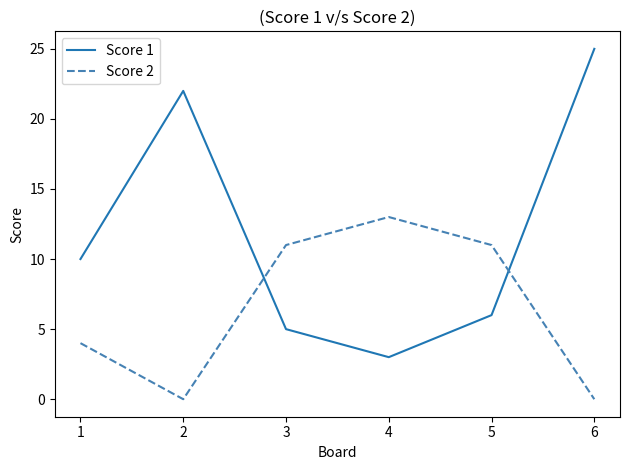

Reading left to right, what are all the values shown in this chart?

Score 1: 1=10	2=22	3=5	4=3	5=6	6=25
Score 2: 1=4	2=0	3=11	4=13	5=11	6=0